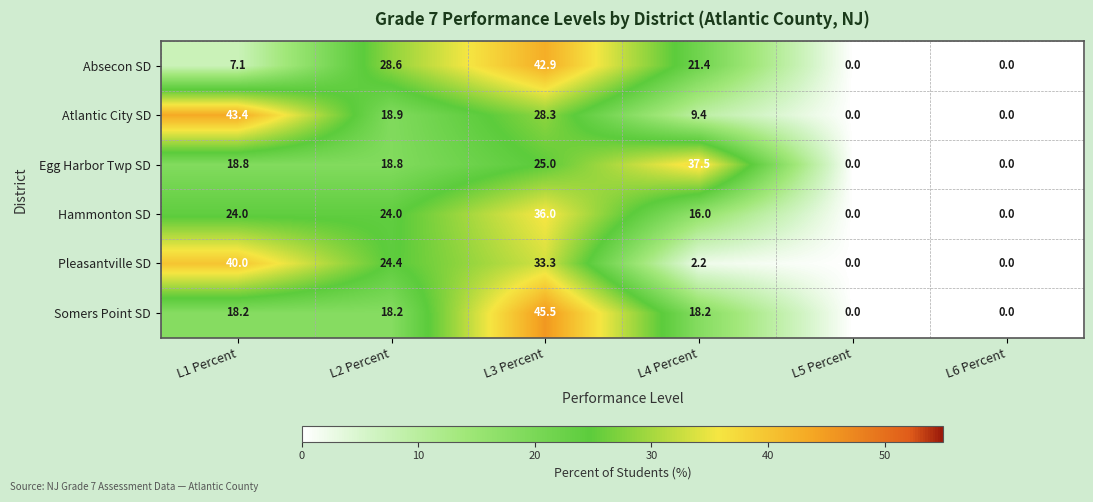

Which series has the largest range (max minus min)?

Somers Point SD